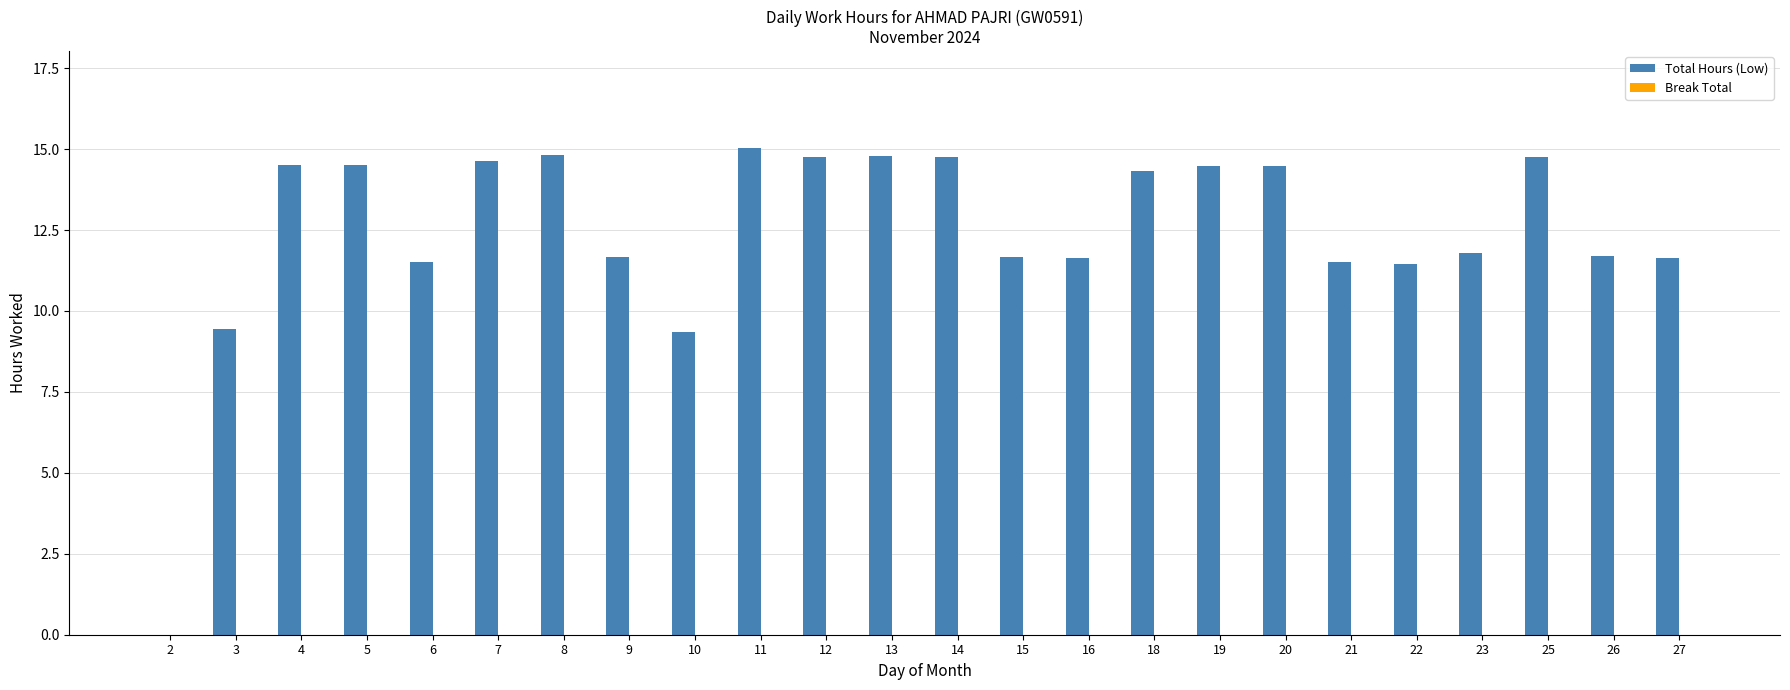

What is the sum of all values?

299.2